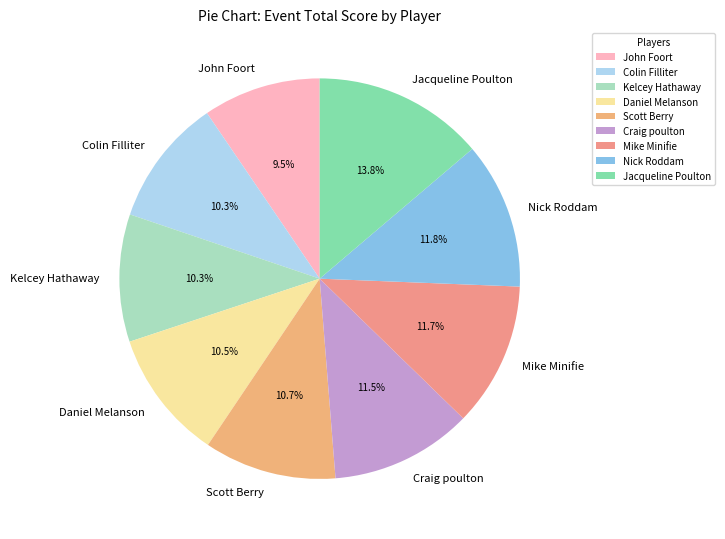

Is Jacqueline Poulton the majority of the pie?

No